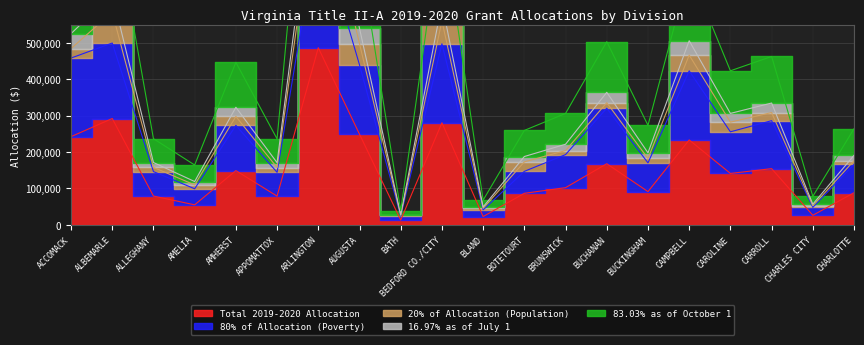

What position from the right is CARROLL?

3